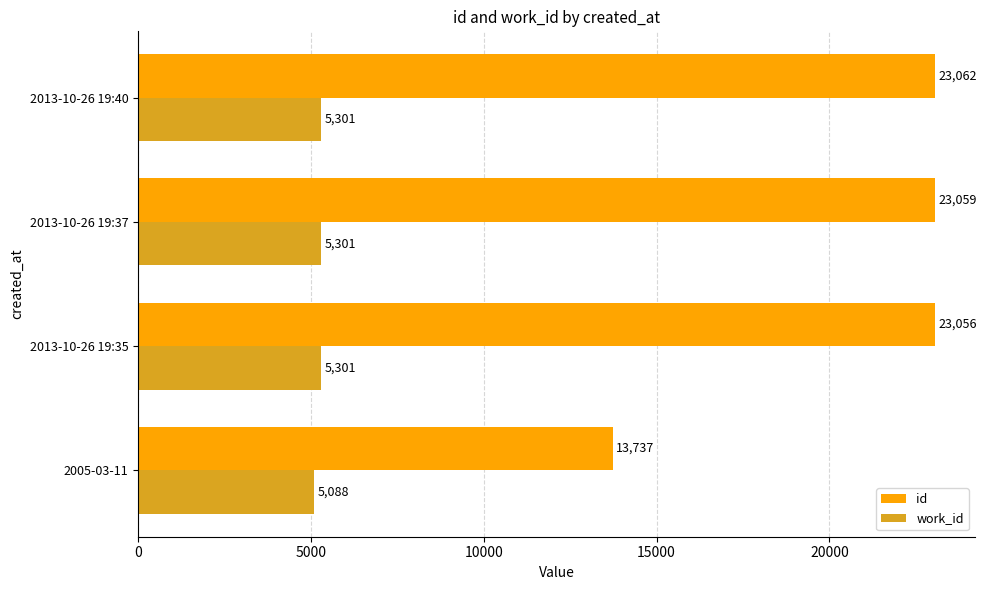

What is the difference between the highest and lowest values at 2013-10-26 19:40?

17761